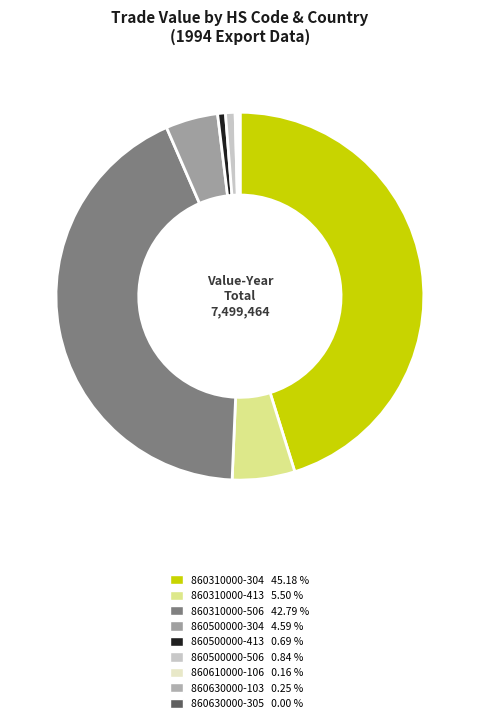

To the nearest percent, what percentage of the pie is 860500000-304?

5%